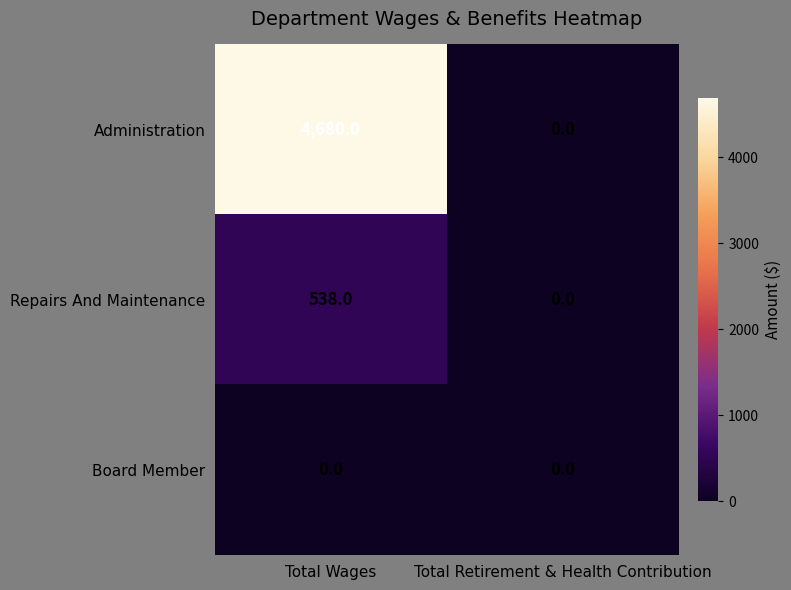

How many data points does each series have?

2